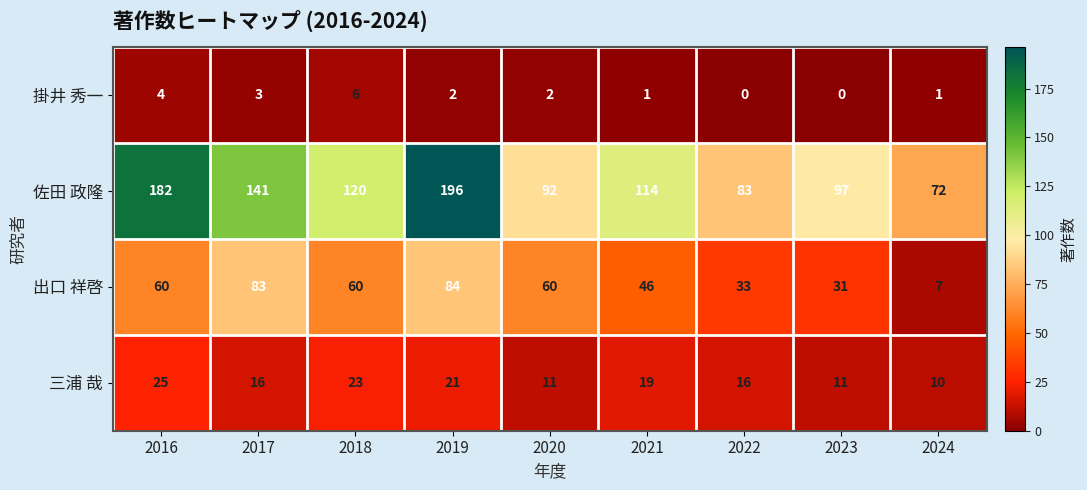

How many data points does each series have?

9